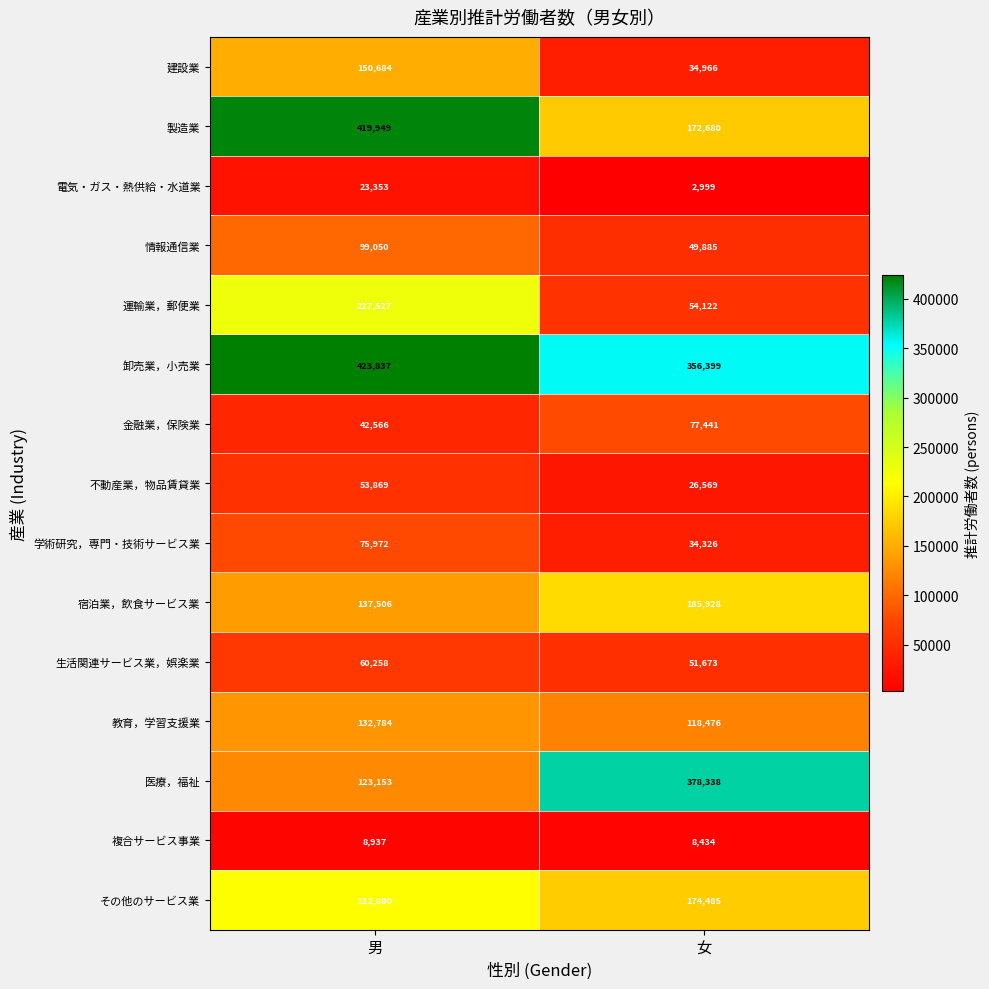

What is the average value of the 建設業 series?

92825